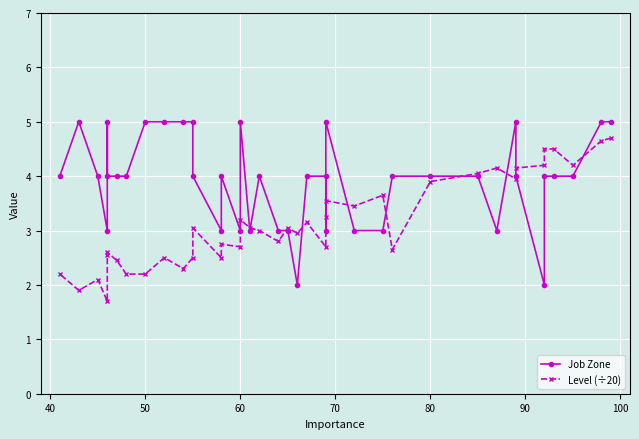

Which series has the largest total across all categories?

Job Zone